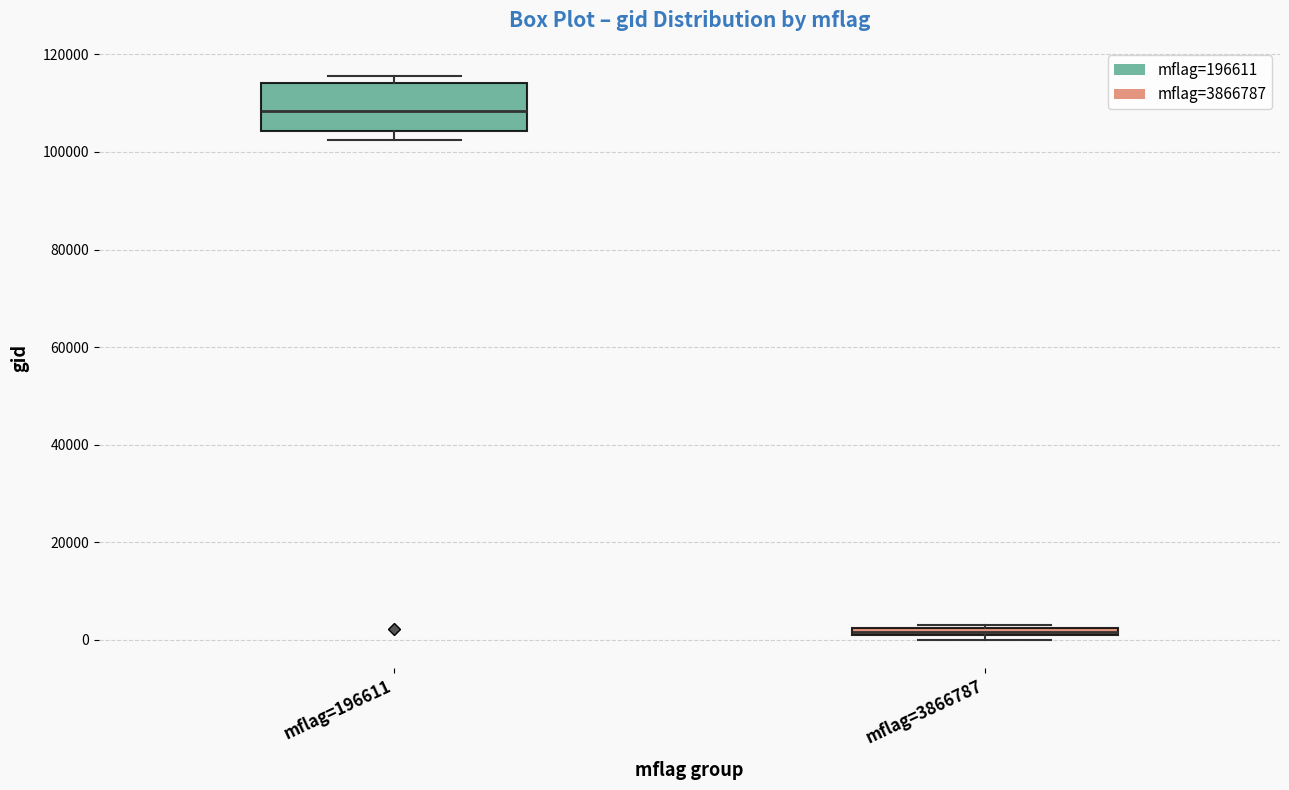

Which box is the tallest, from its lower edge to its upper edge?

mflag=196611